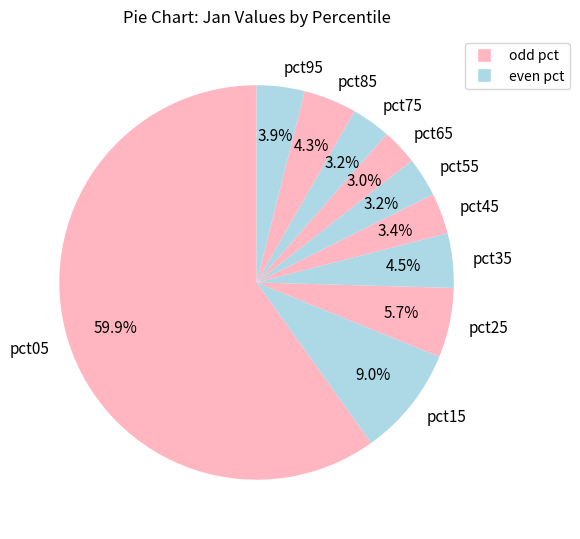

To the nearest percent, what portion does pct45 represent?

3%